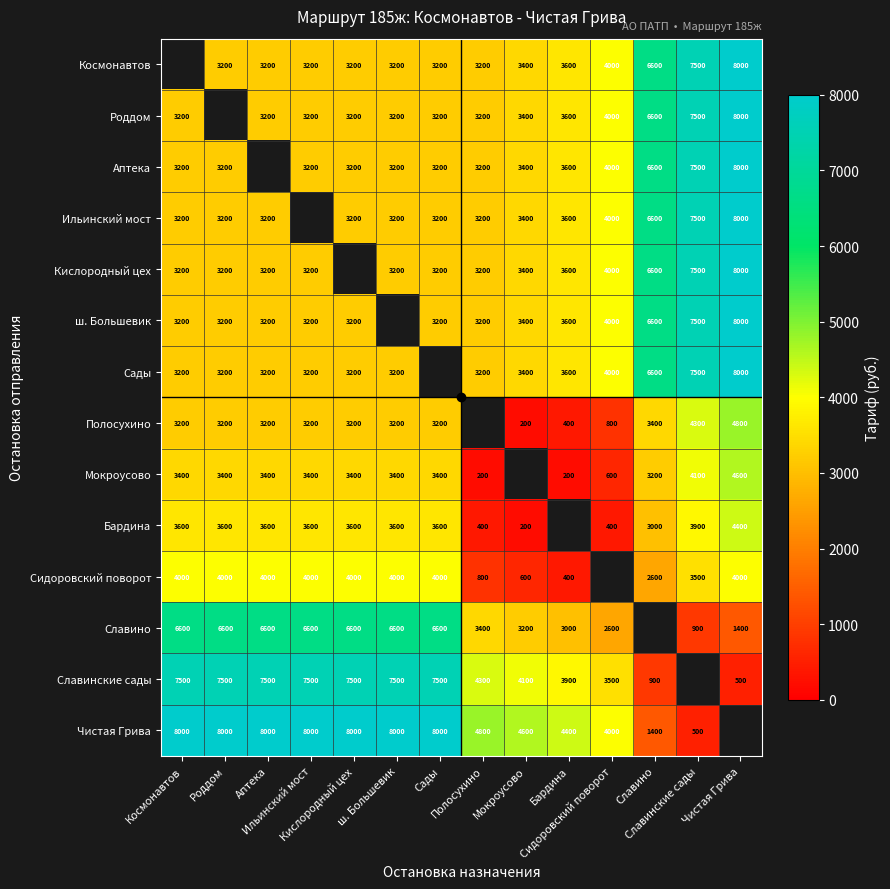

What value does the Сидоровский поворот series have at Аптека?

4000.0